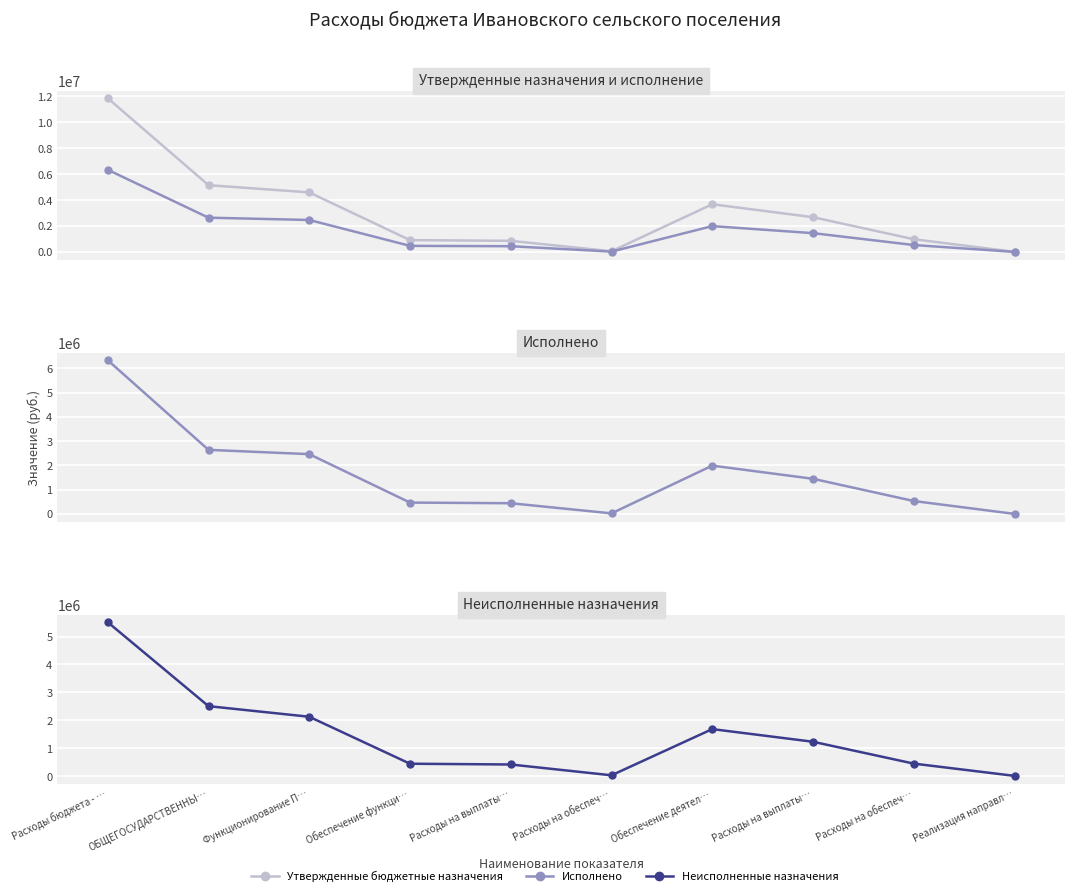

Reading right to left, list all the values displayed in this chart.

Утвержденные бюджетные назначения: 13100.0	982559.0	2681246.0	3677105.0	55000.0	859500.0	914500.0	4591705.0	5148730.8	11848054.6
Исполнено: 6097.8	535987.8	1451219.6	1993505.3	27446.4	444564.6	472011.0	2465616.3	2642916.3	6333462.7
Неисполненные назначения: 7002.2	446571.2	1230026.4	1683599.8	27553.6	414935.4	442489.0	2126088.8	2505814.5	5514592.0